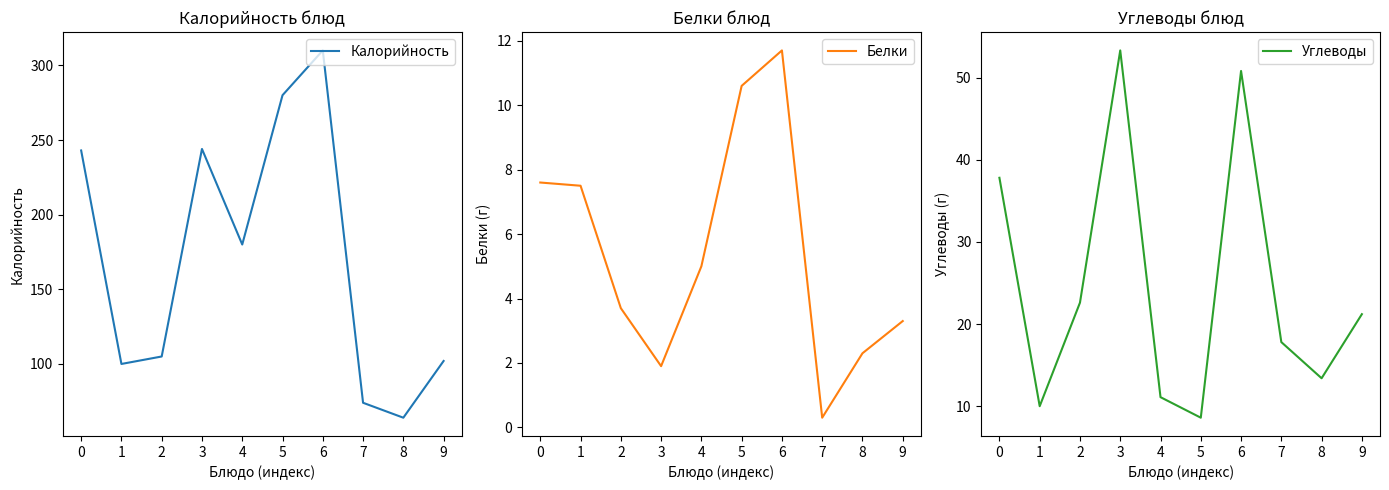

At how many categories does at least one series exceed 246?

2